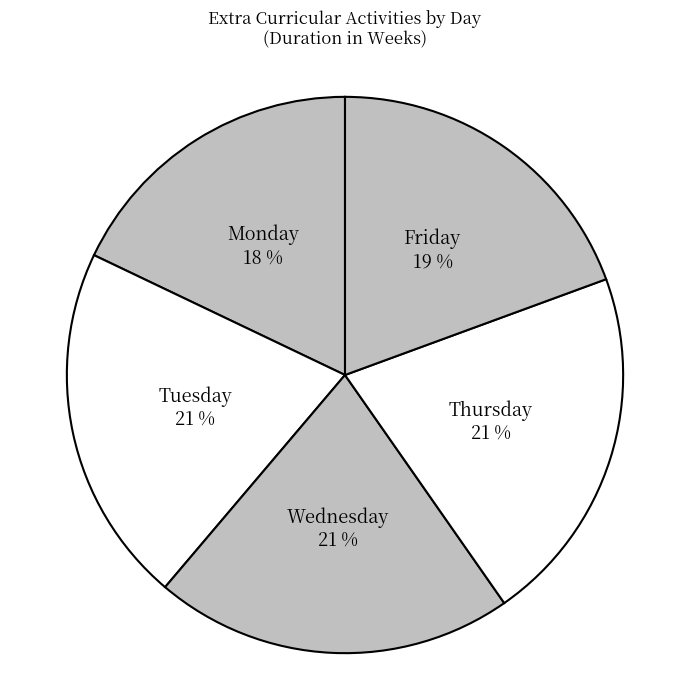

Does Tuesday represent more than half of the total?

No